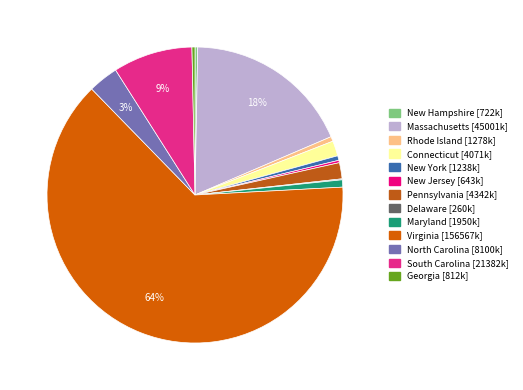

Is Rhode Island the majority of the pie?

No